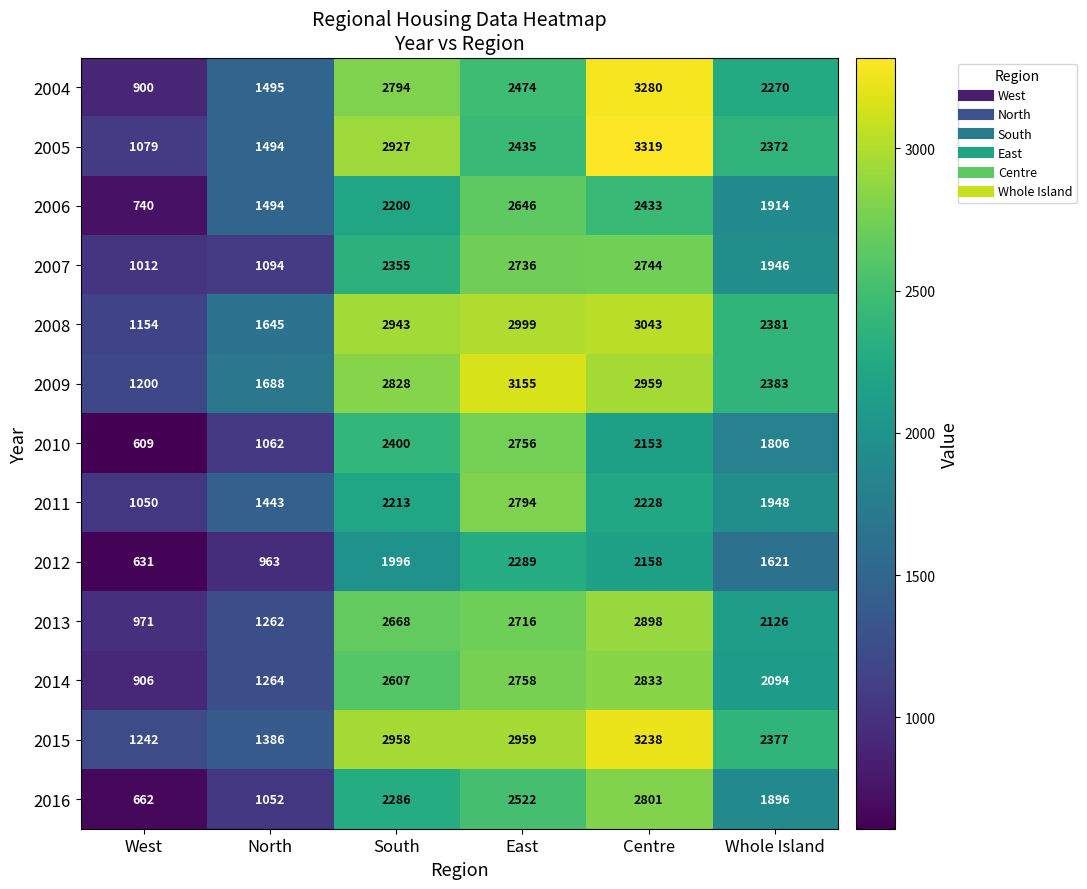

Where is 2008 nearest to the value 2098?

Whole Island